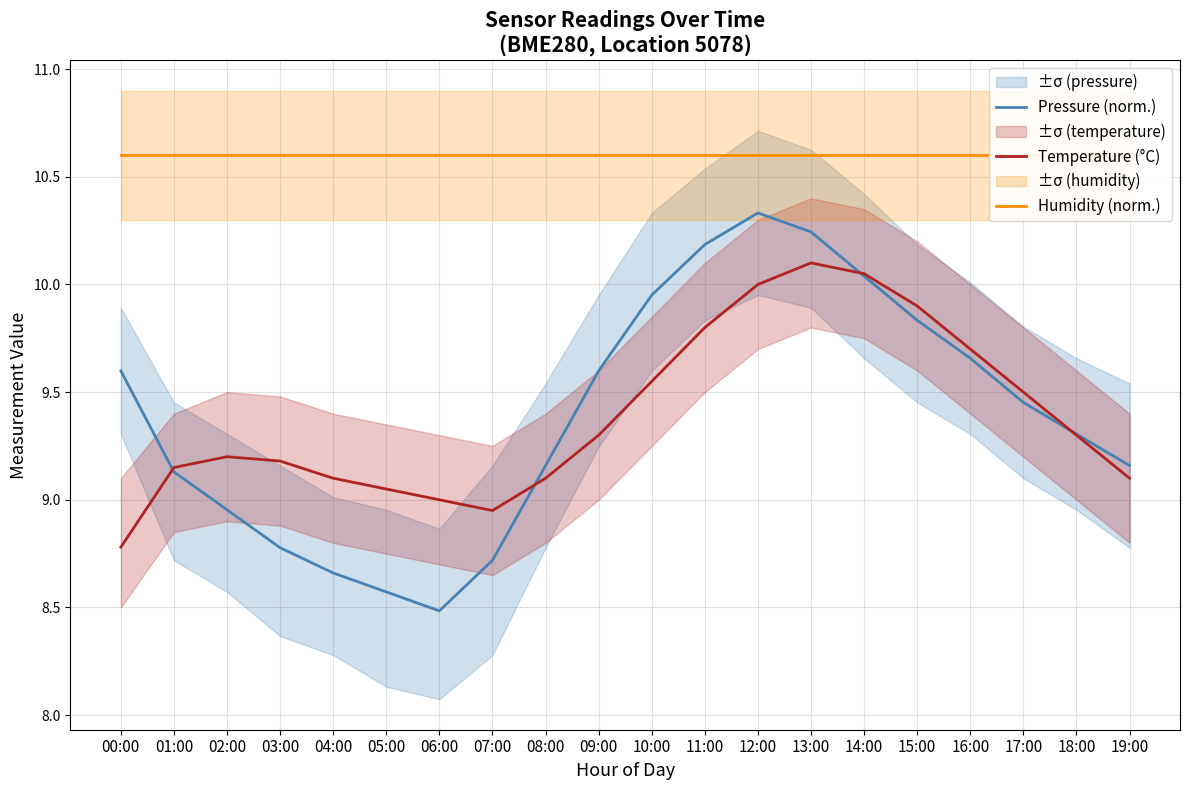

How many series are shown in this chart?

3